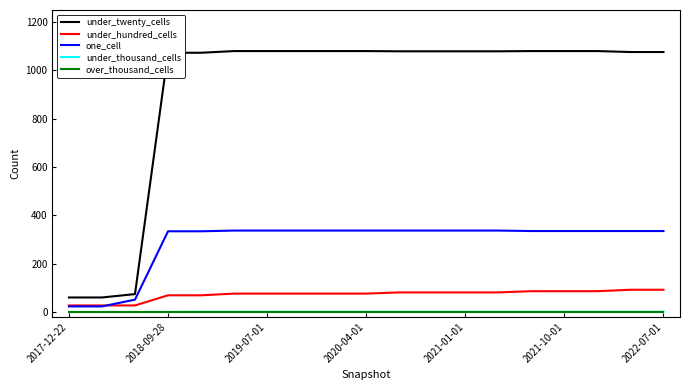

What is the sum of all under_thousand_cells values?

15